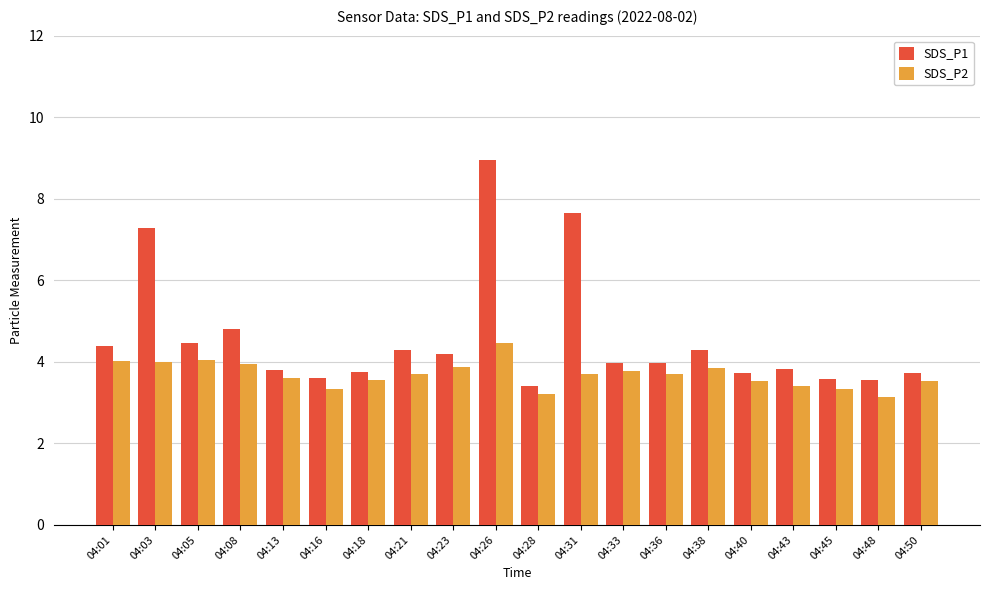

The value of SDS_P1 at 04:40 is 6.7. True or false?

False